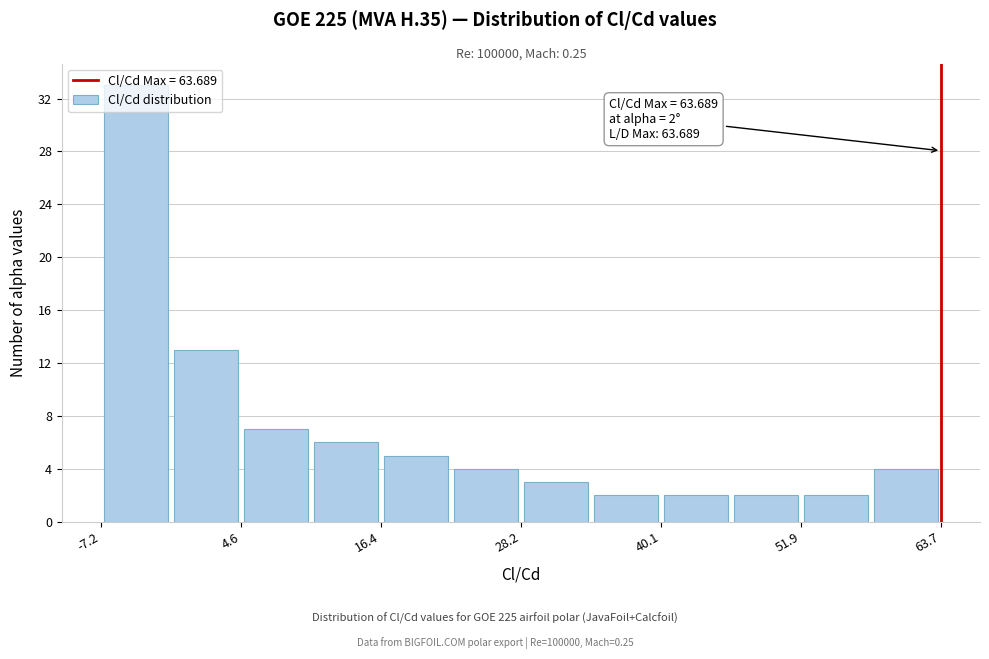

Around what value on the x-axis is the tallest bar? Give the approximate position of its centre, as read against the axis.

-4